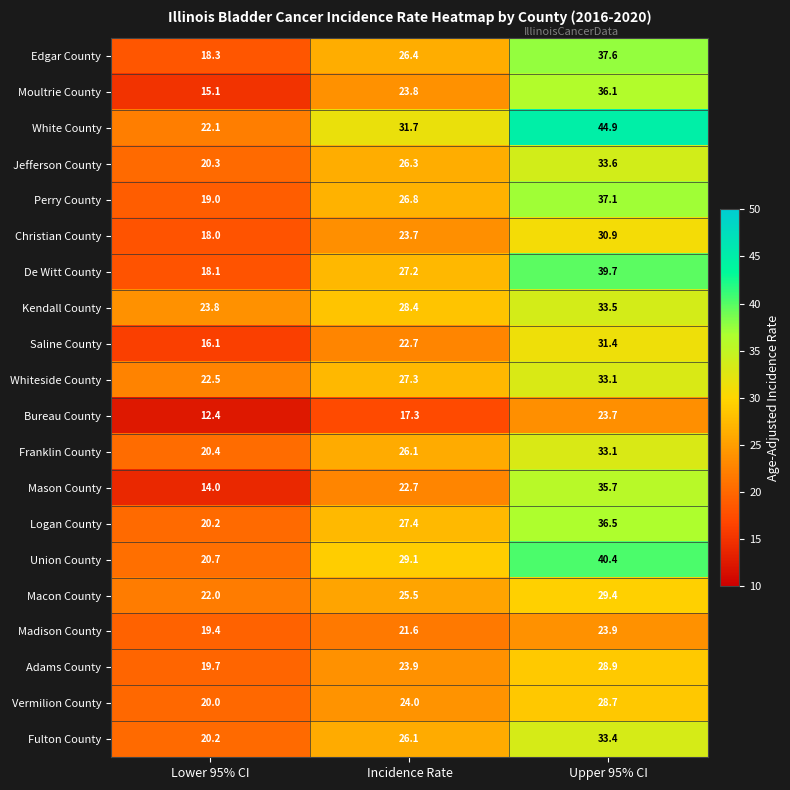

Where does the Edgar County series first go above 26?

Incidence Rate